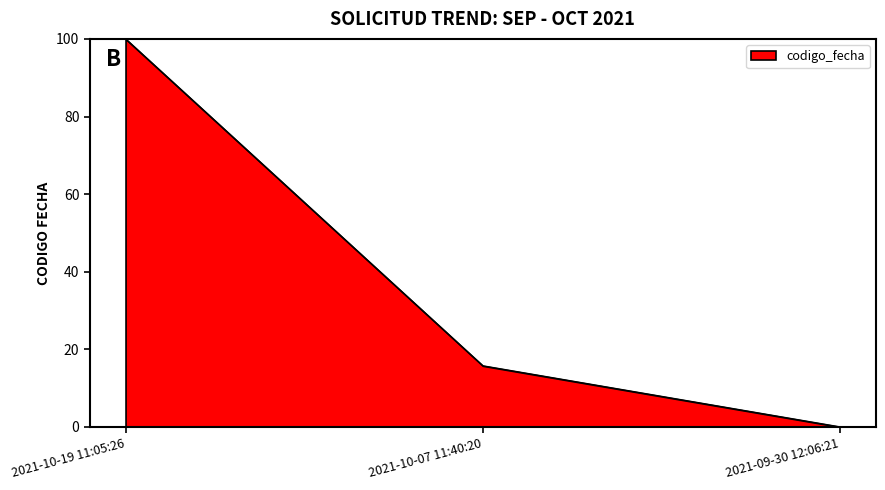

True or false: the data shows 37.4 at 2021-09-30 12:06:21.

False